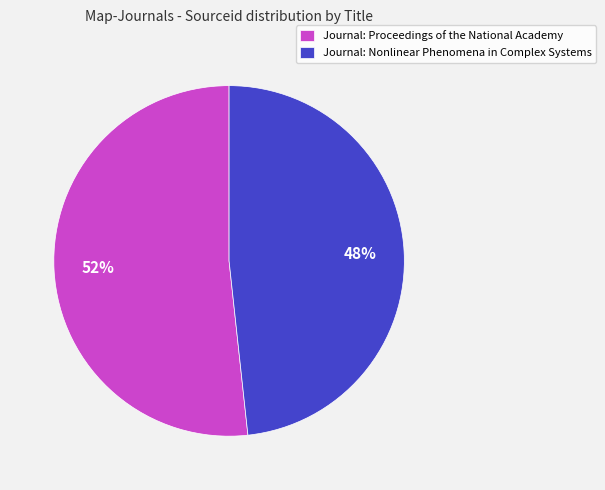

To the nearest percent, what portion does Journal: Proceedings of the National Academy represent?

52%